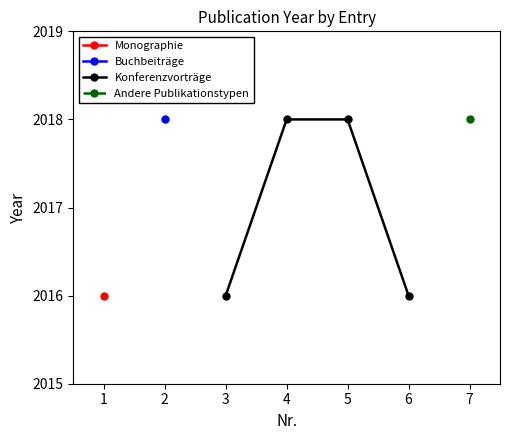

What is the value of the 1st point from the left?

2016